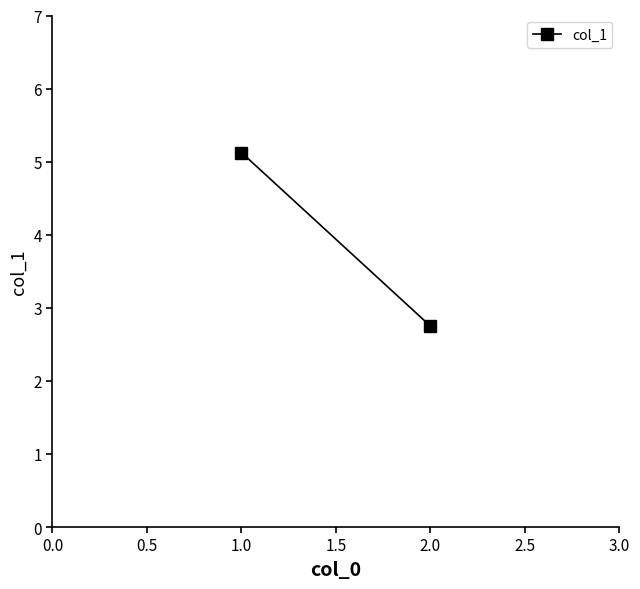

Is this an area chart (filled region under the line)?

No